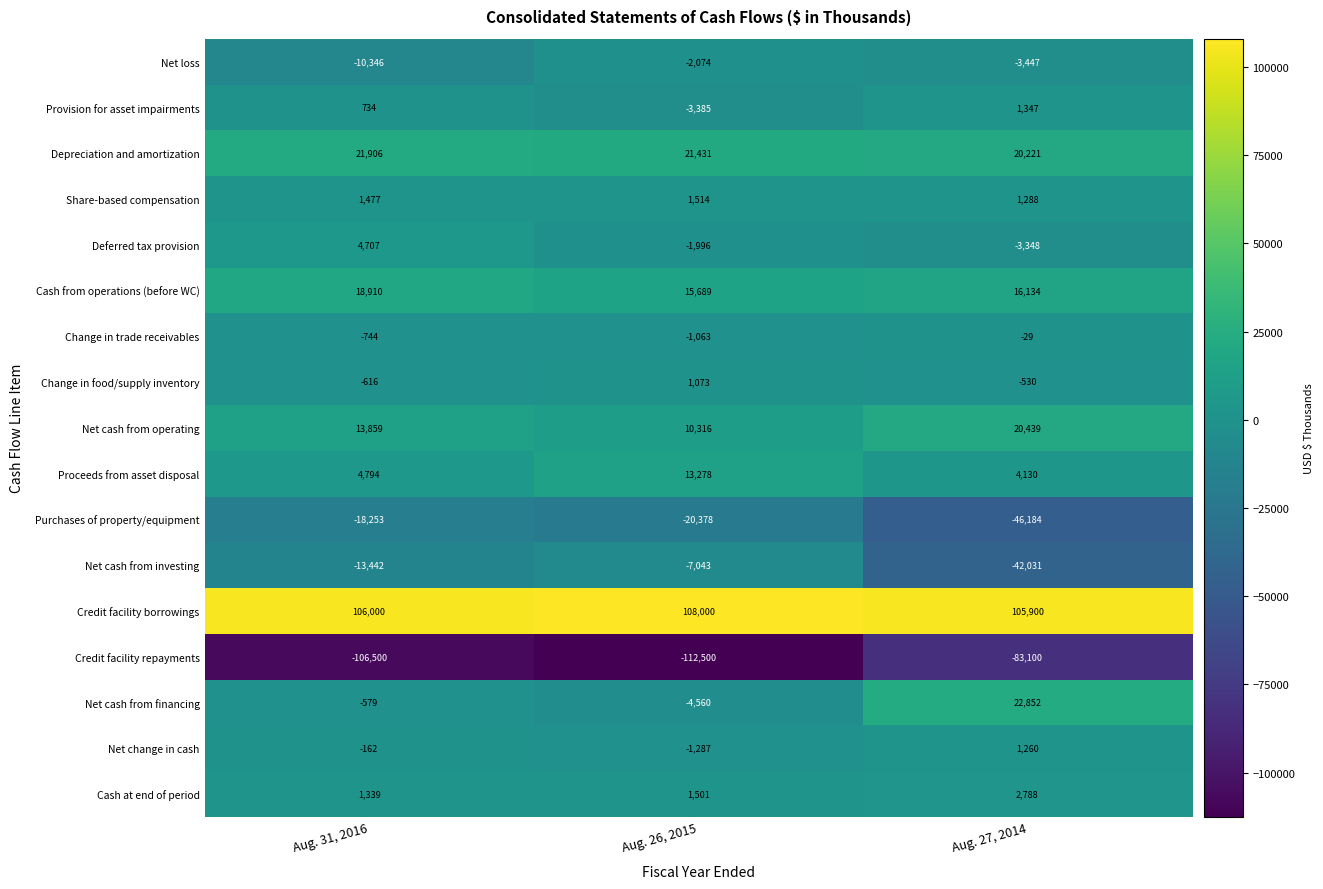

The Cash at end of period series shows 1501 at Aug. 26, 2015. True or false?

True